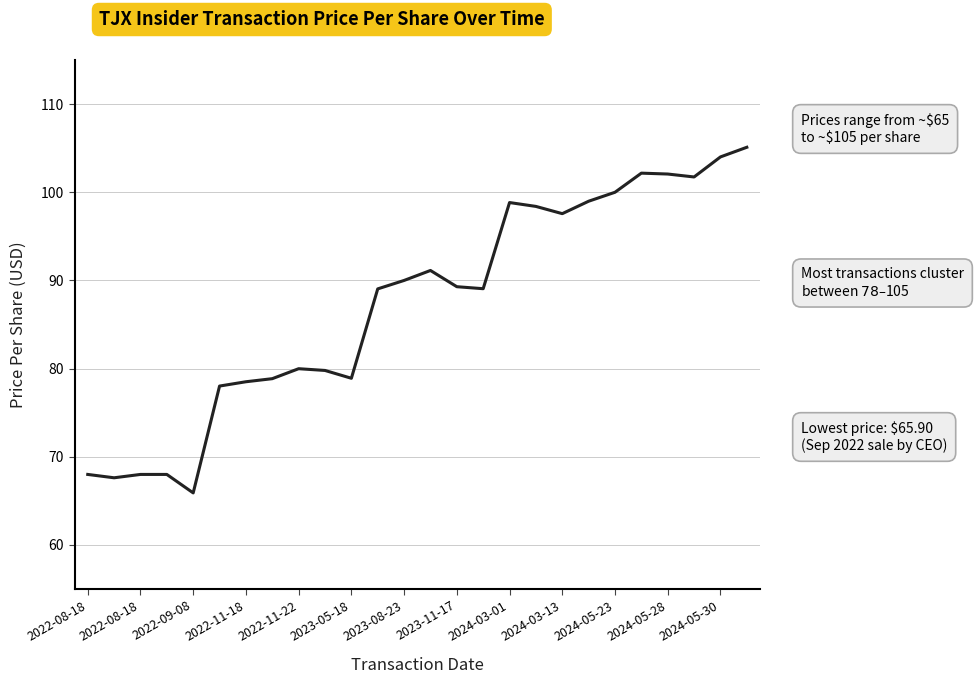

Does the chart display data point markers on the line(s)?

No